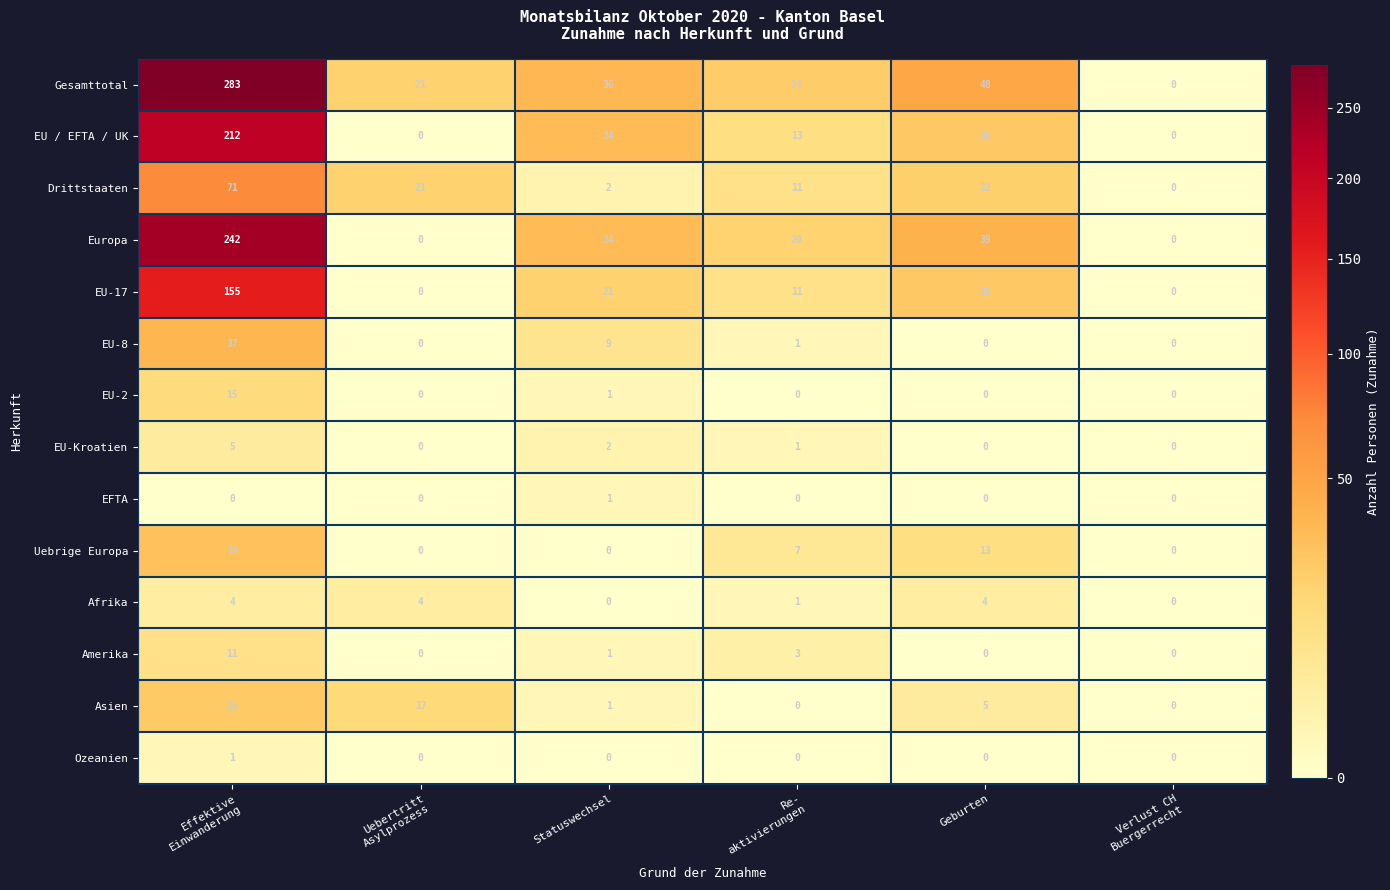

True or false: EU / EFTA / UK has a value of 26 at Geburten.

True